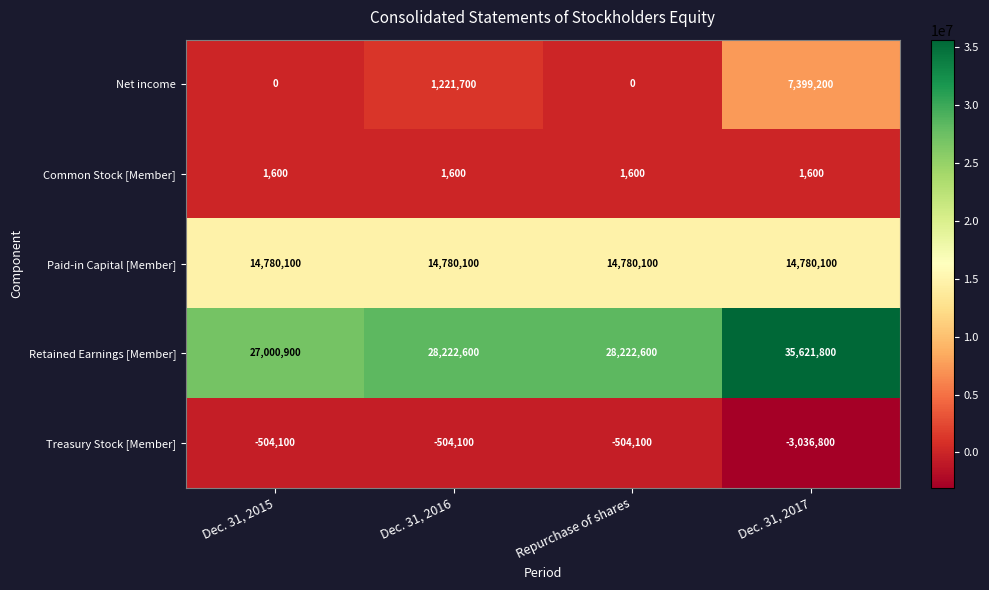

What is the minimum value shown in the chart?

-3036800